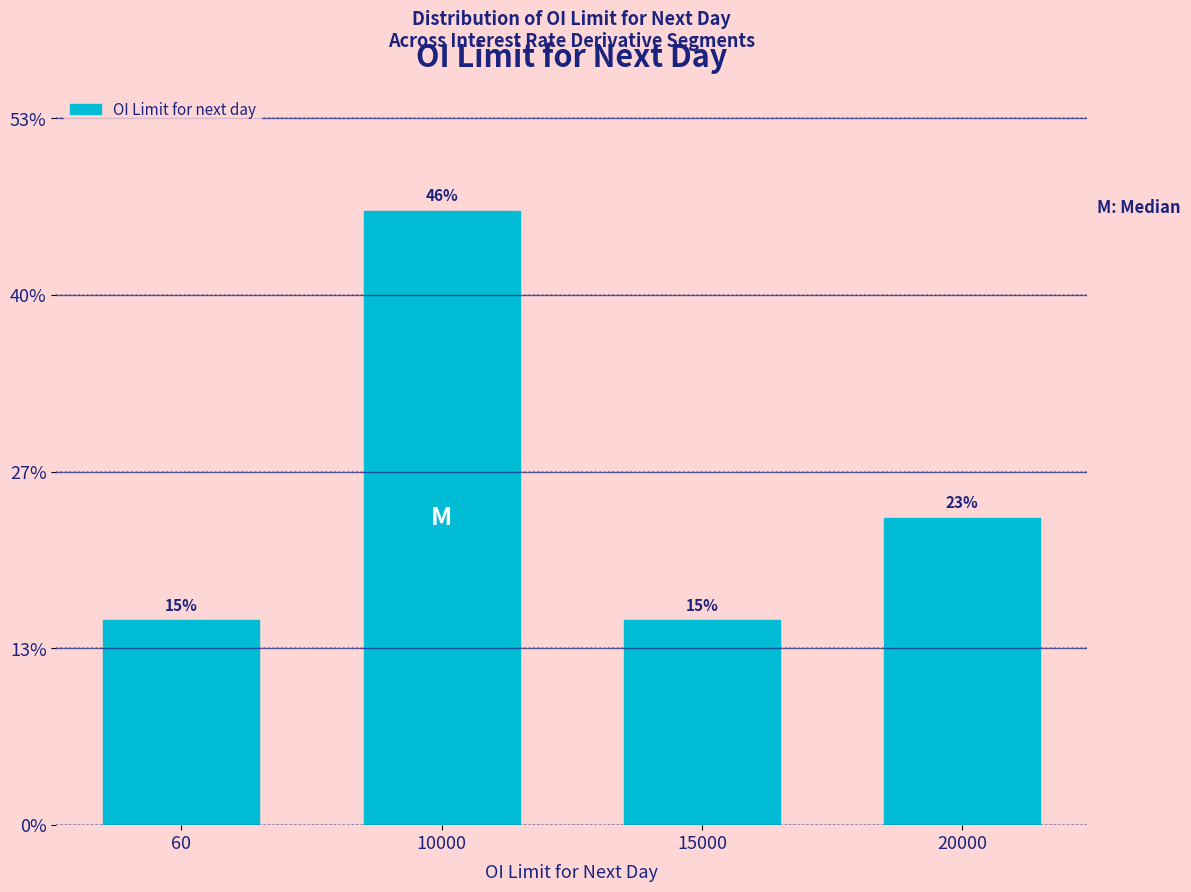

What is the value of the 1st bar from the left?

15.4